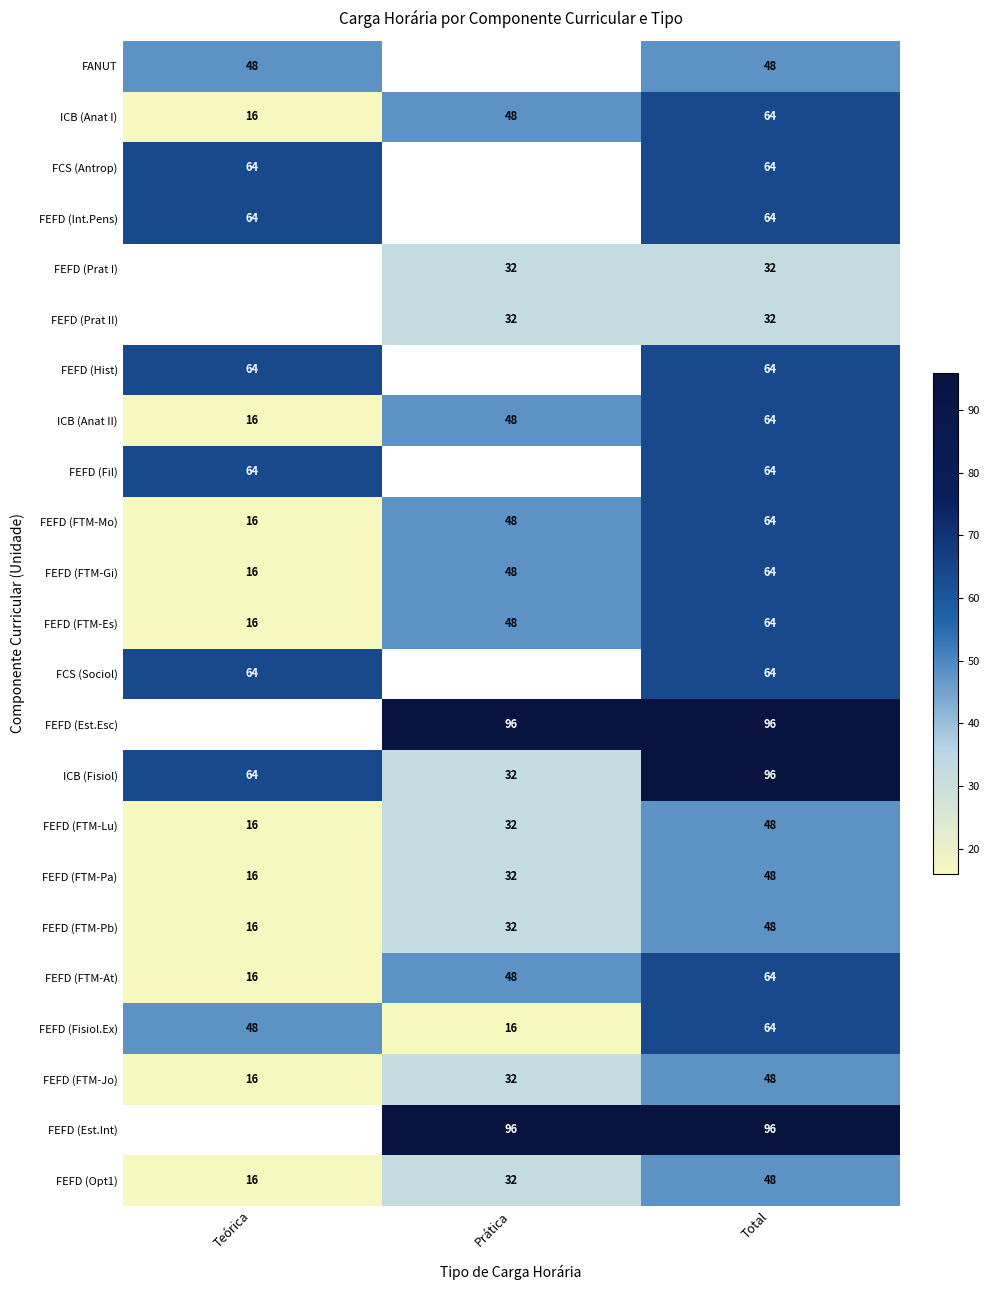

How many categories are shown in the chart?

3